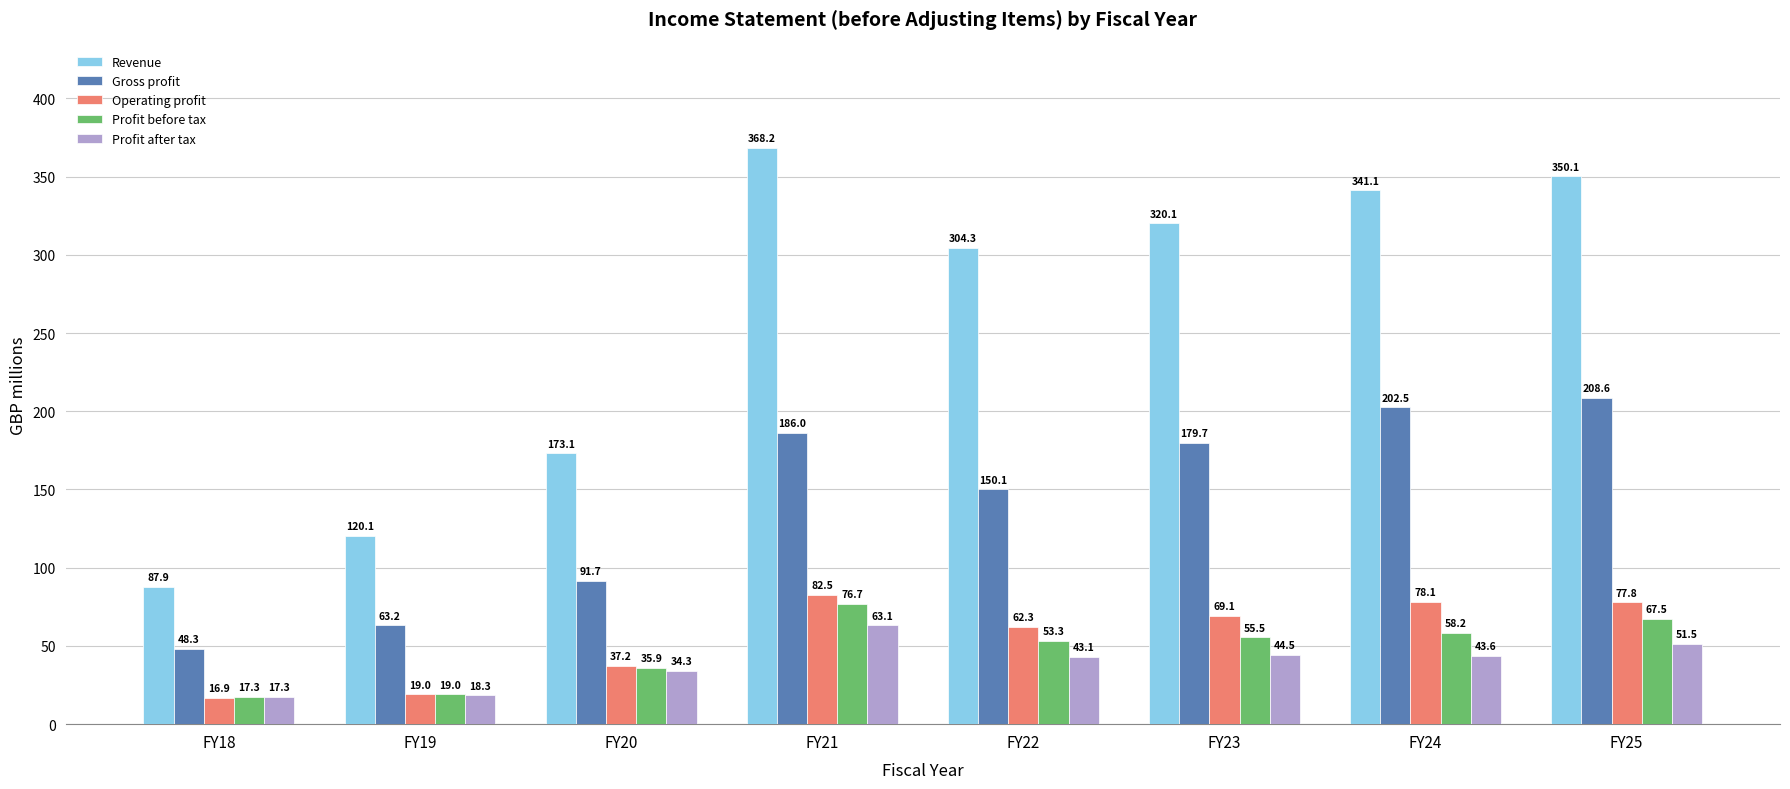

List the labels in order of Profit before tax value, largest first.

FY21, FY25, FY24, FY23, FY22, FY20, FY19, FY18